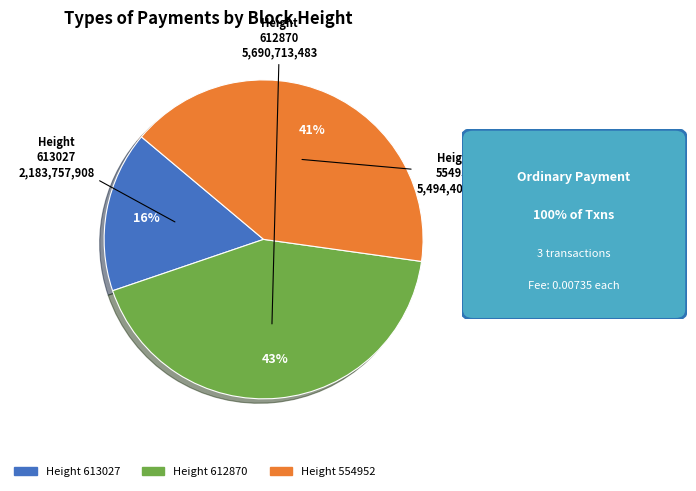

Is there a majority slice in this chart?

No